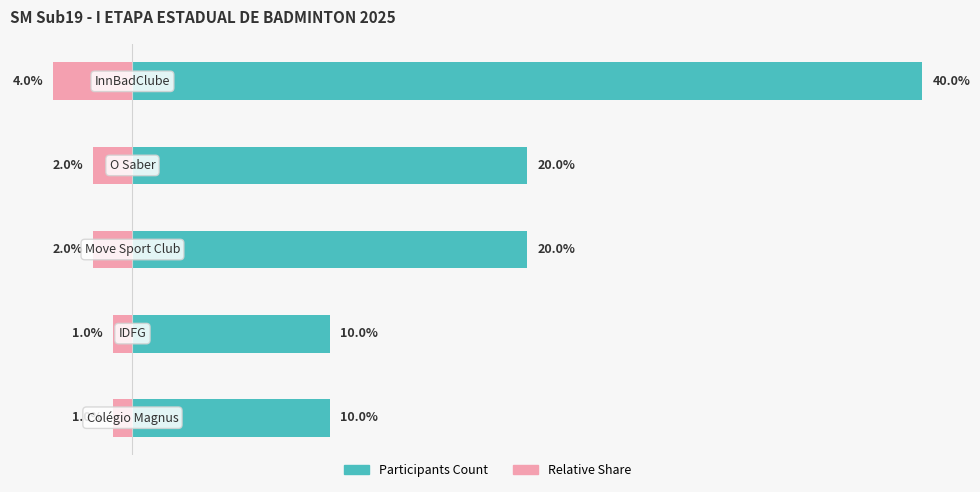

What is the spread (max minus min) of values at 4?

44